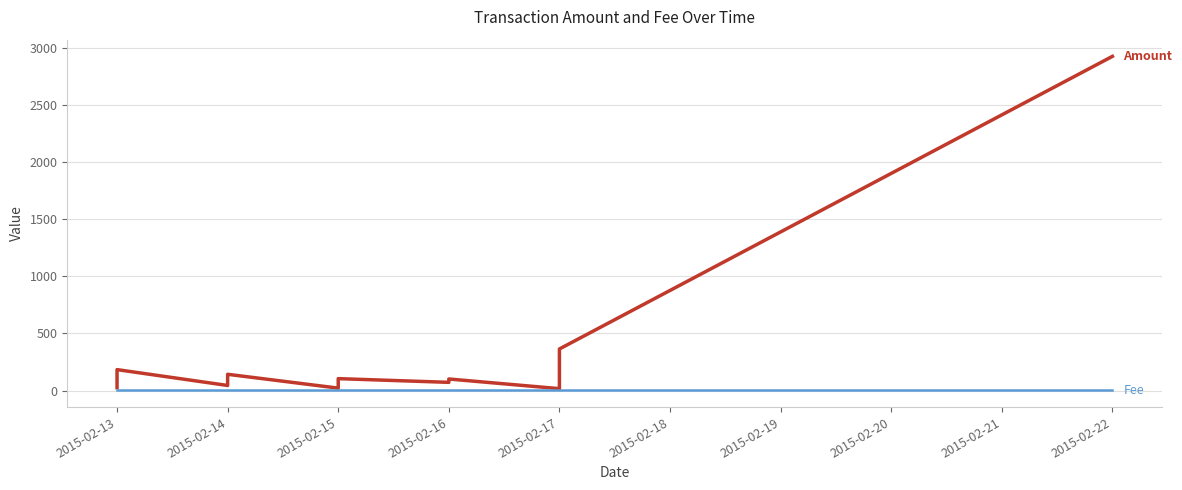

How many distinct data groups are displayed?

2